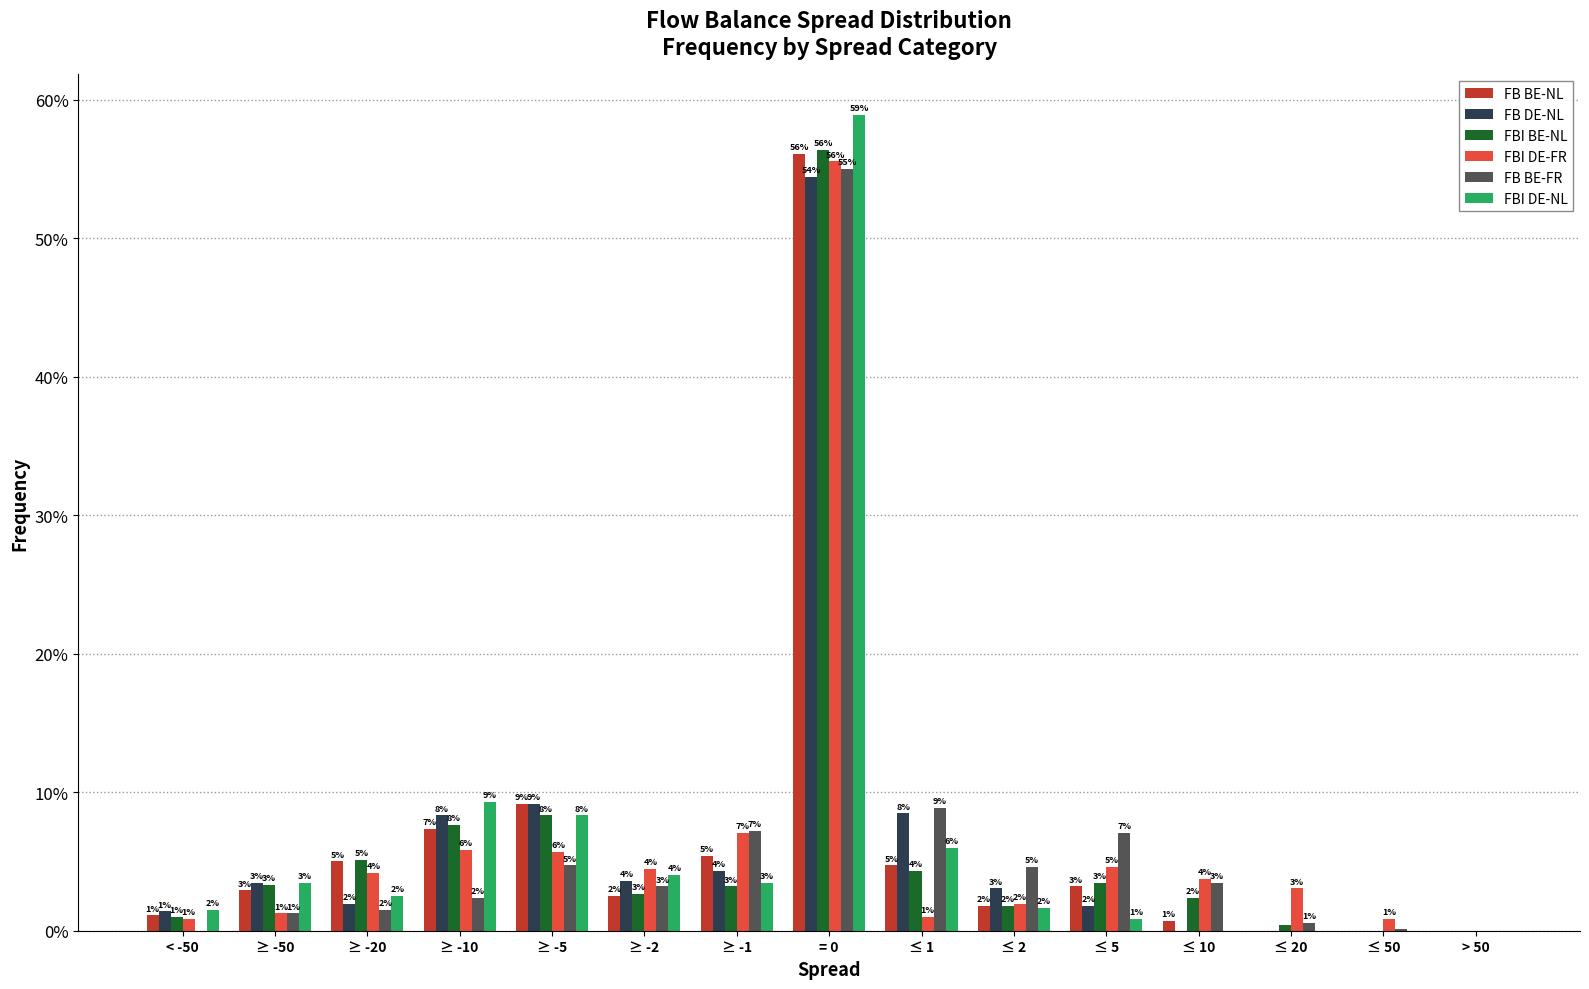

Does the chart contain stacked bars?

No